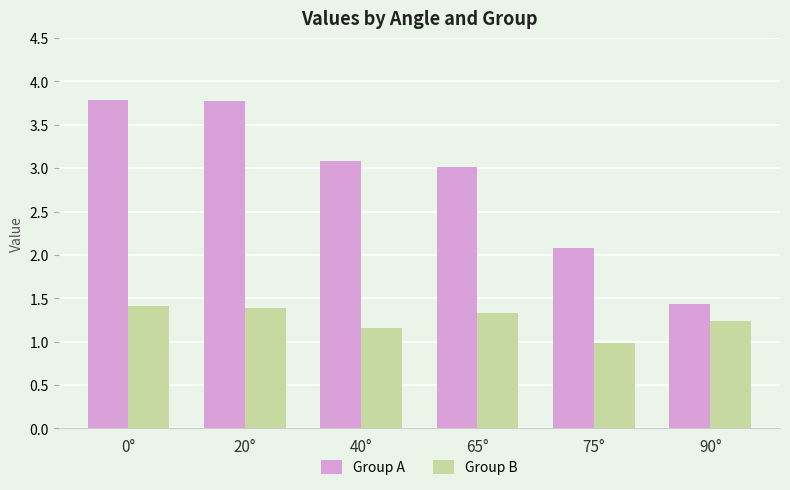

What are all the series names shown in the legend?

Group A, Group B